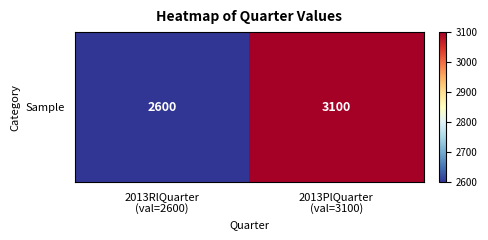

Reading left to right, extract all data points from this chart.

2600	3100